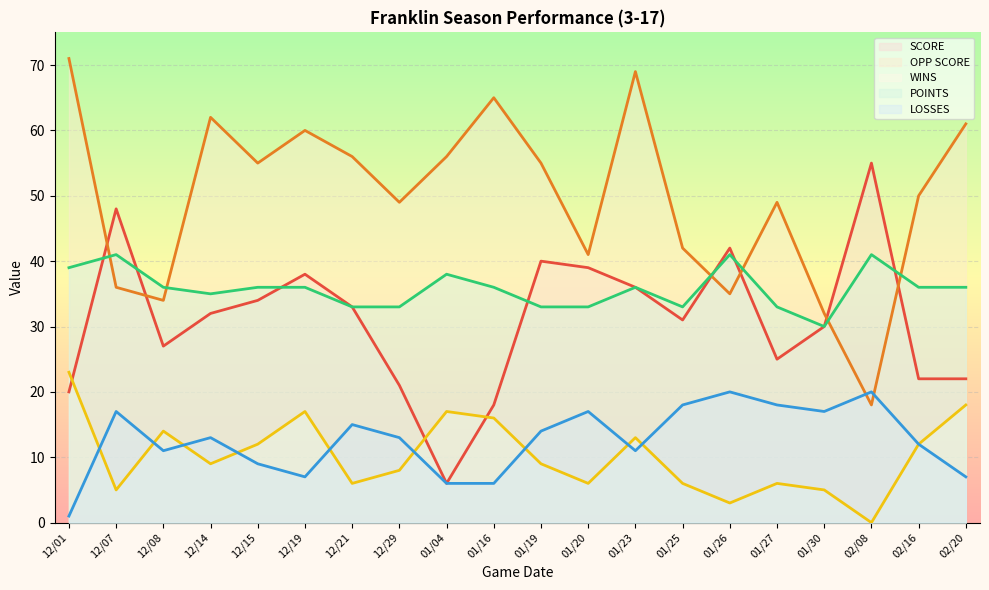

What is the greatest value displayed?

71